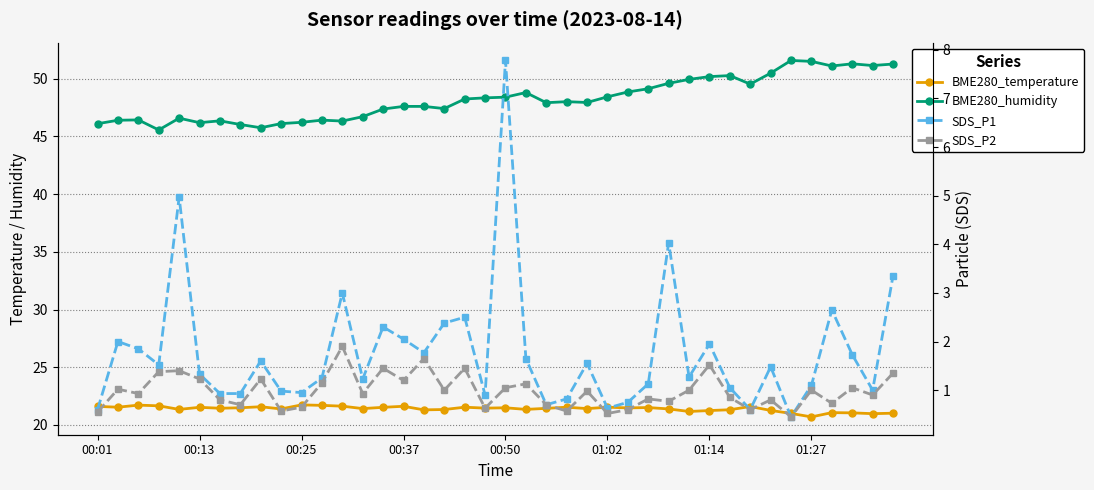

What is the difference between the maximum and second lowest values in the SDS_P2 series?

1.4